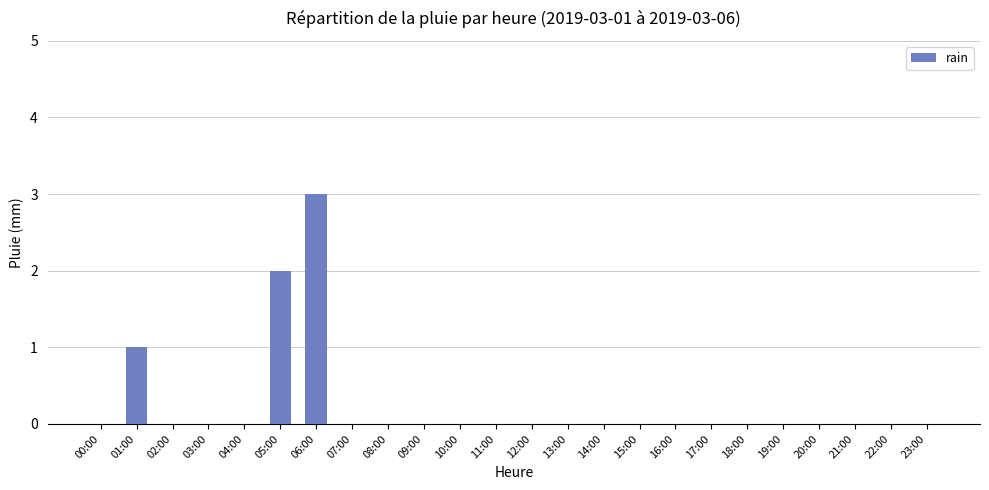

What is the sum of all values?

6